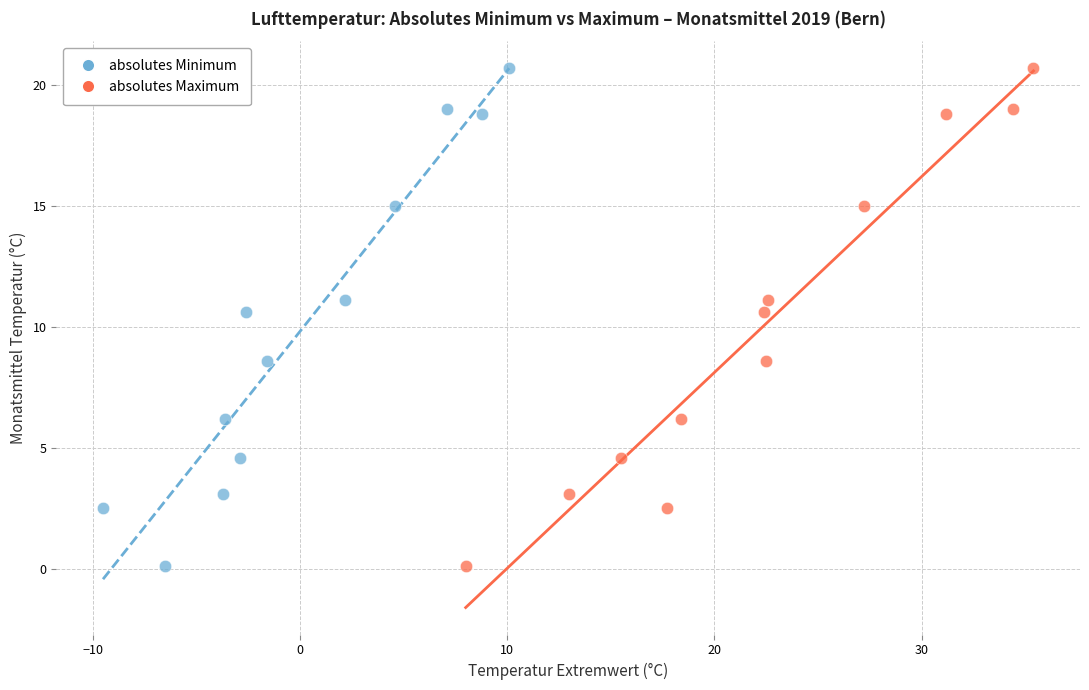

What are all the series names shown in the legend?

absolutes Minimum, absolutes Maximum